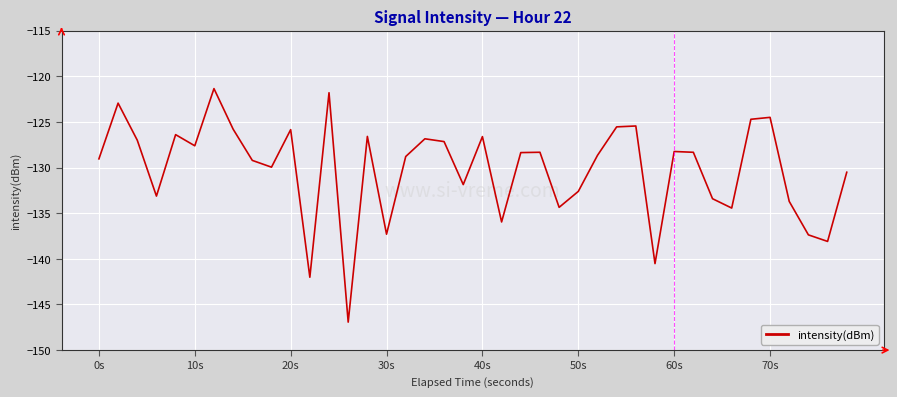

What is the smallest value displayed?

-146.9